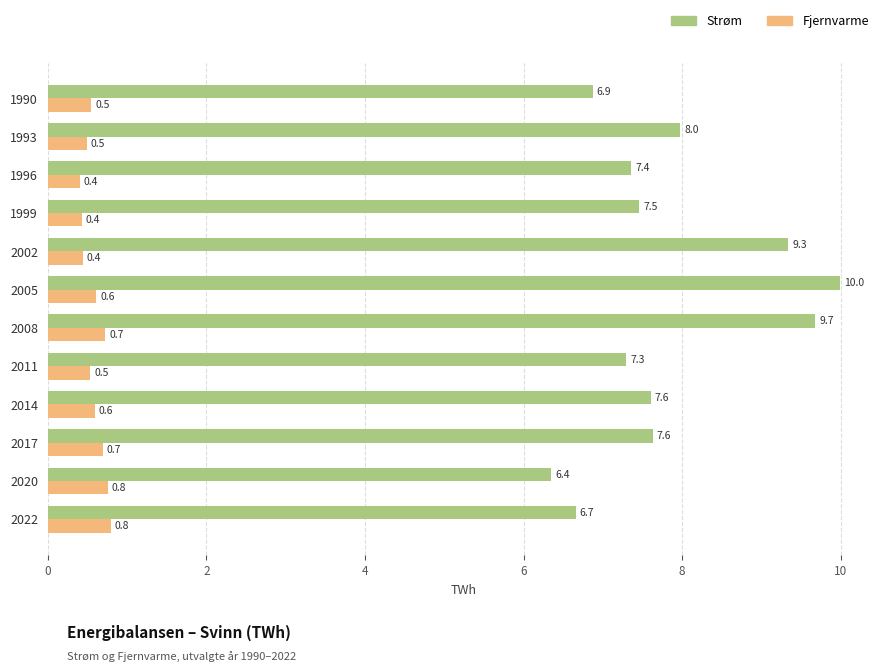

What is the average value of the Fjernvarme series?

0.6